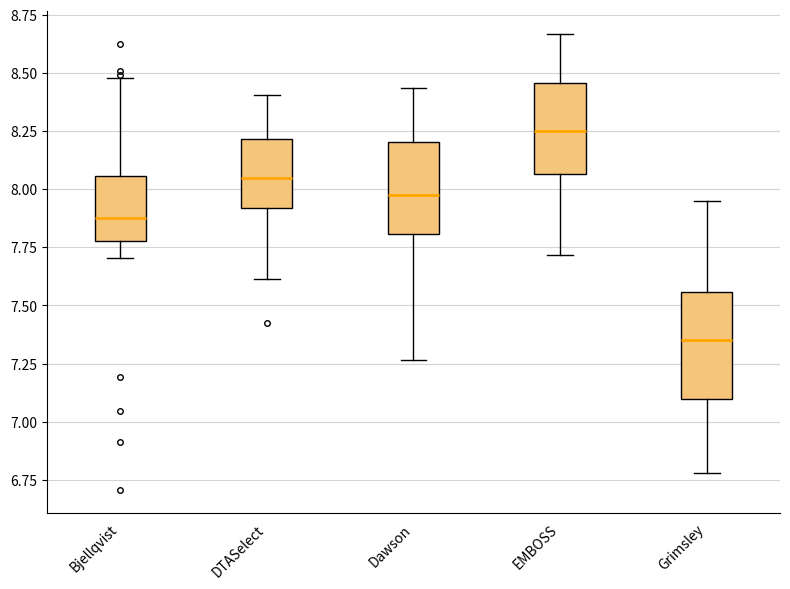

Comparing the boxes themselves (not the whiskers), which one is the tallest?

Grimsley